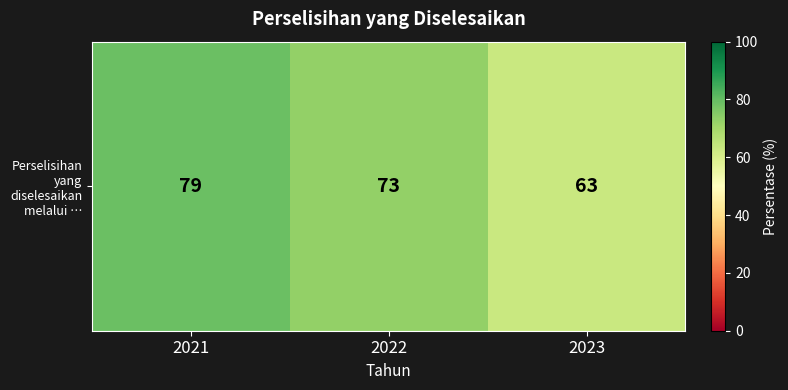

Is it true that the value at 2023 is 15?

False